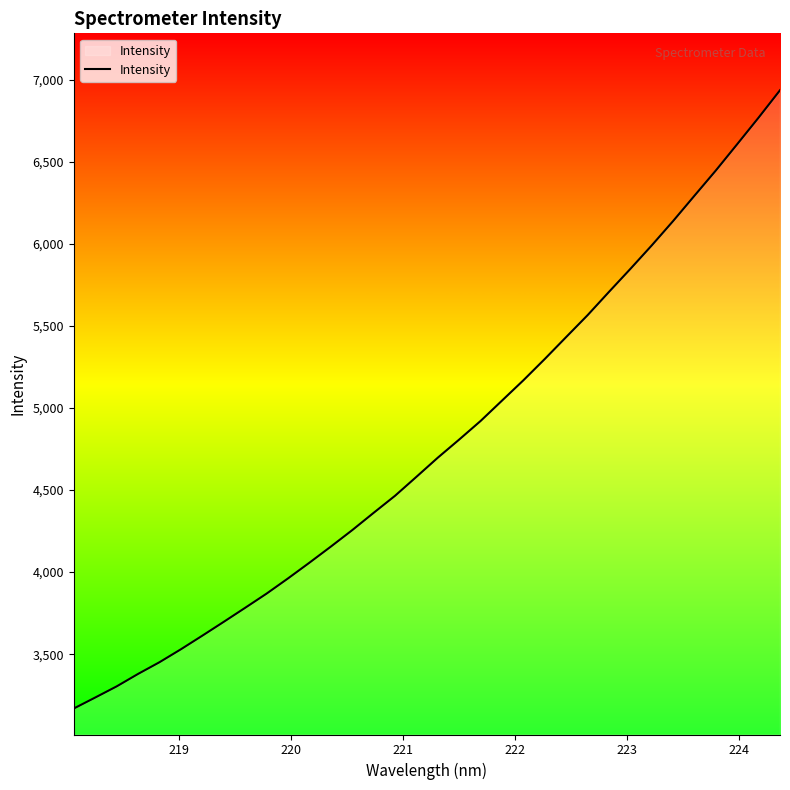

What is the minimum value shown in the chart?

3168.6